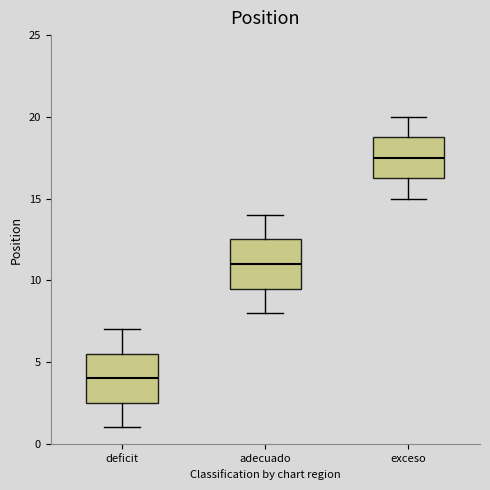

Reading left to right, read every box against the y-axis: the position of its median line, the range the box covers, and the ends of its whiskers. The values are not printed on the chart, so give them approximately, as read against the axis.

deficit: median 4.0, box 2.5 to 5.5, whiskers 1.0 to 7.0
adecuado: median 11.0, box 9.5 to 12.5, whiskers 8.0 to 14.0
exceso: median 17.5, box 16.5 to 19.0, whiskers 15.0 to 20.0